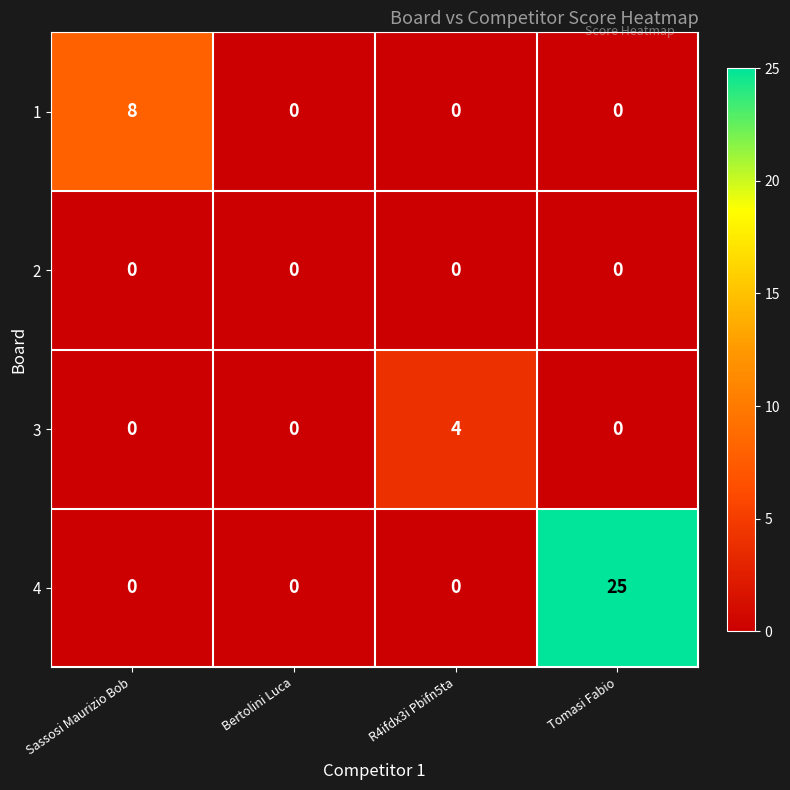

List the series in order of their peak value, highest first.

4, 1, 3, 2